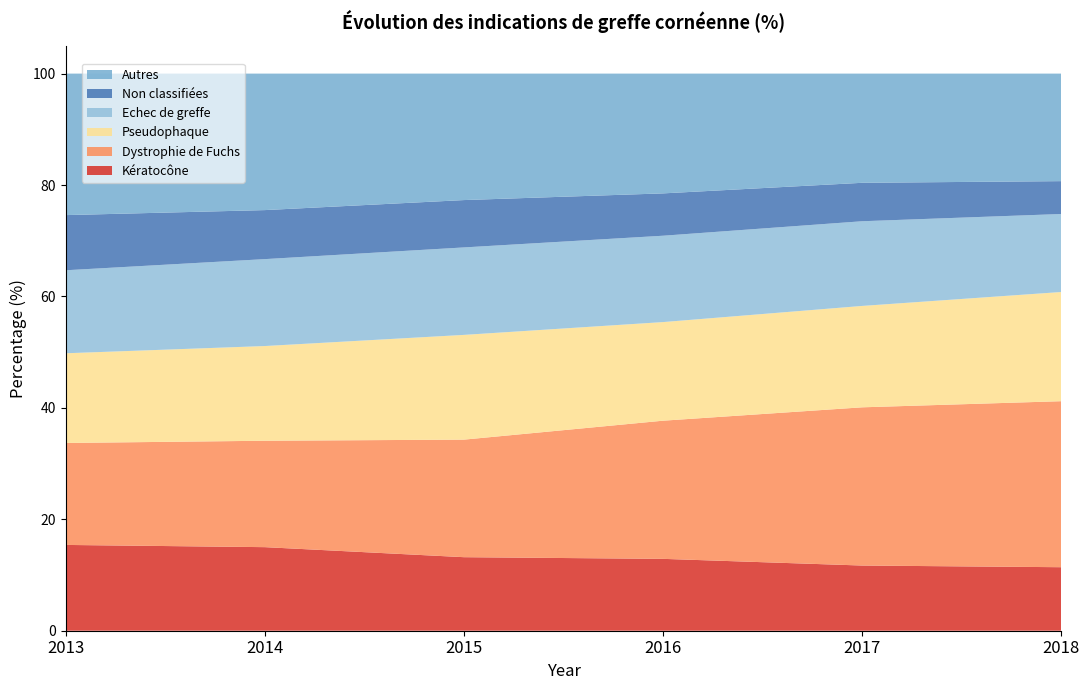

Reading right to left, list all the values displayed in this chart.

Kératocône: 11.4	11.7	12.9	13.2	15.0	15.4
Dystrophie de Fuchs: 29.8	28.4	24.8	21.1	19.1	18.3
Pseudophaque: 19.6	18.2	17.7	18.8	17.0	16.1
Echec de greffe: 14.0	15.2	15.5	15.7	15.6	14.9
Non classifiées: 5.9	6.9	7.6	8.5	8.8	9.9
Autres: 19.3	19.6	21.5	22.7	24.5	25.4